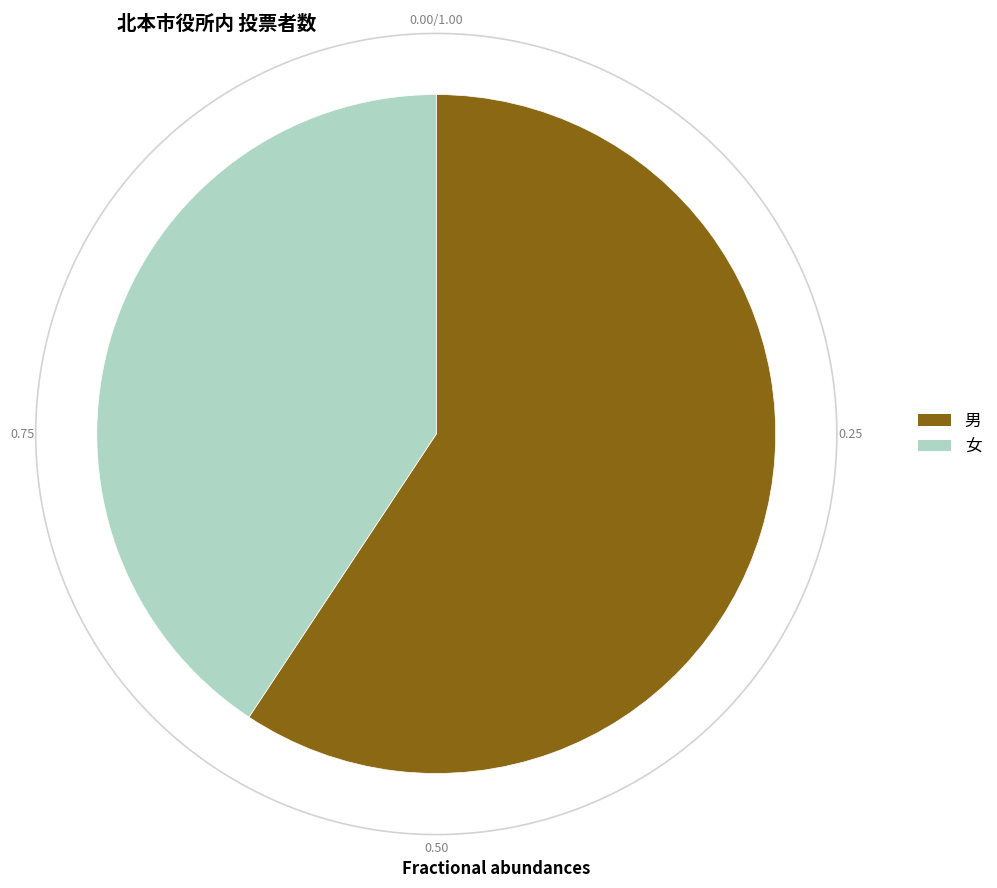

Is the sum of 男 and 女 greater than half?

Yes